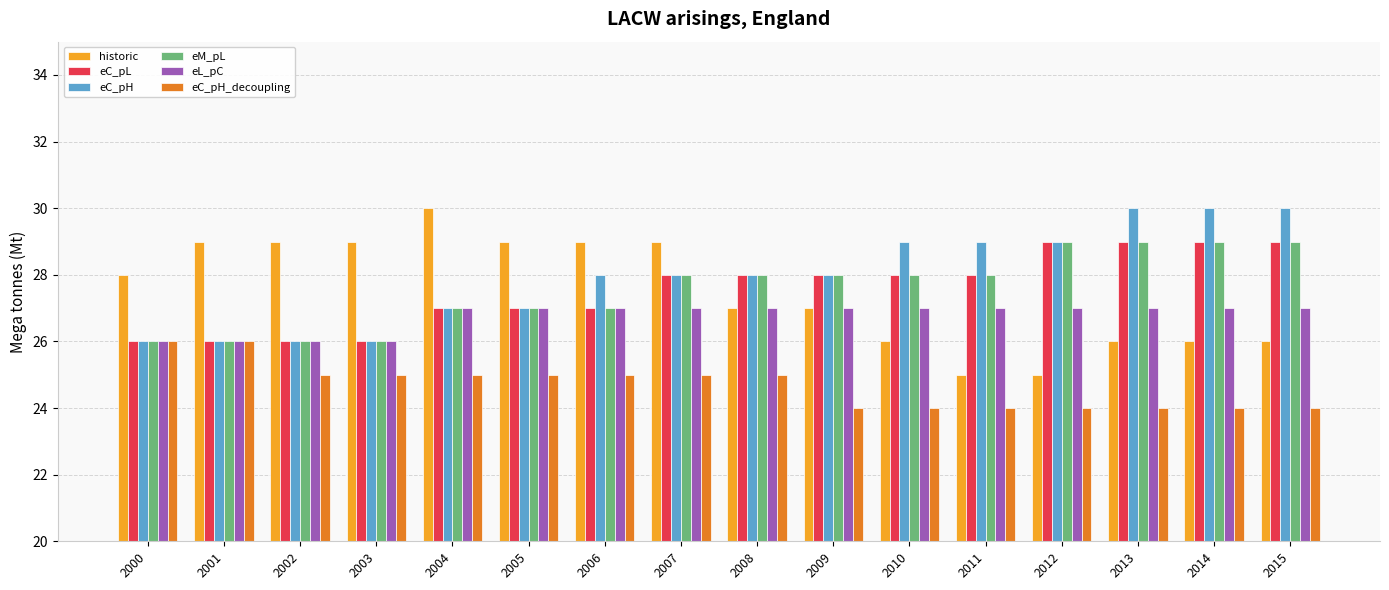

How many eM_pL values are between 27 and 29?

12